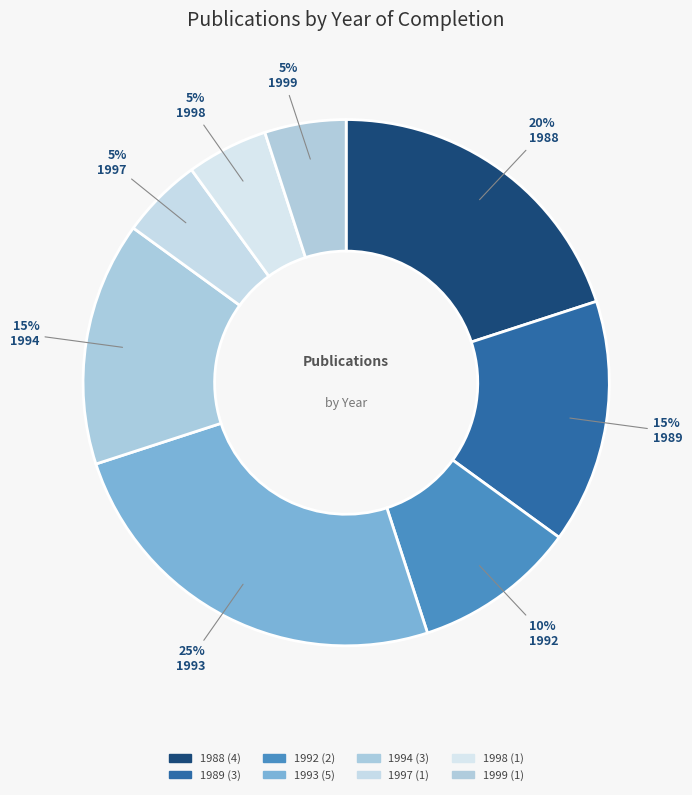

How many segments does this pie chart have?

8